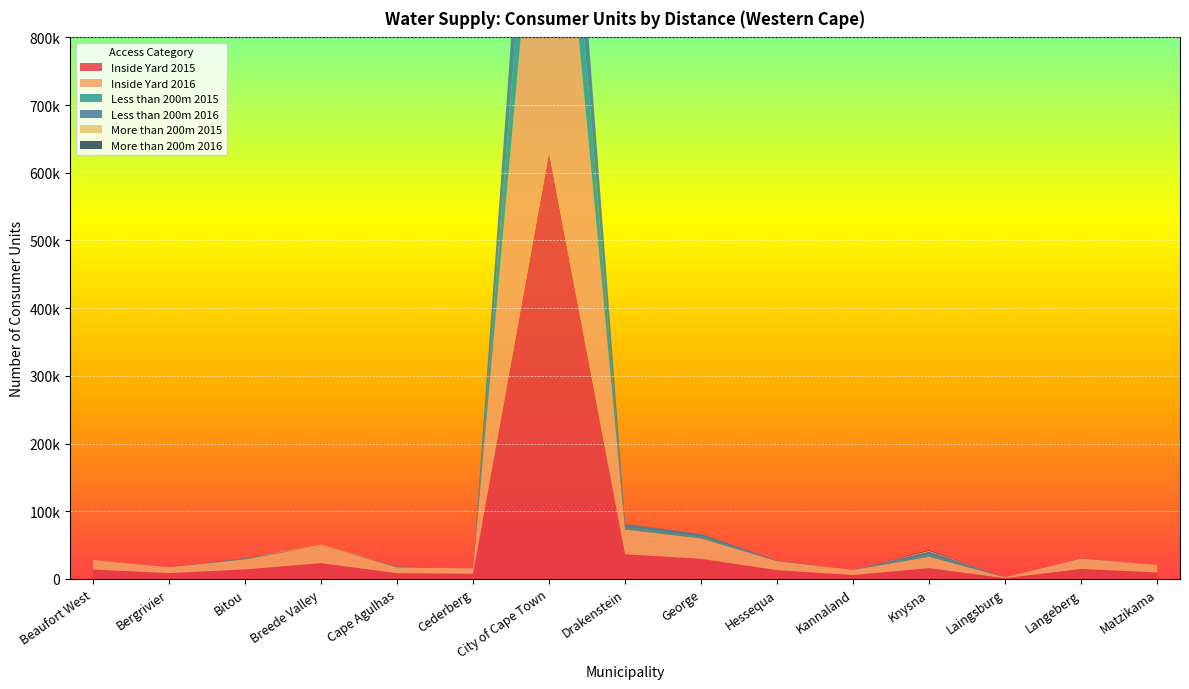

Reading left to right, extract all data points from this chart.

Inside Yard 2015: 13885	8639	14129	23369	8521	7710	629793	36448	29740	12945	5812	15932	1227	14765	9649
Inside Yard 2016: 14119	8652	14784	26358	8615	7910	636470	36552	30106	13316	7537	16826	1278	15244	11180
Less than 200m 2015: 31	89	929	0	599	0	155015	3750	3137	399	0	3768	0	235	0
Less than 200m 2016: 31	89	850	0	742	0	156755	4135	3362	427	0	3744	0	235	0
More than 200m 2015: 0	0	0	985	0	0	0	163	120	0	0	1179	0	0	0
More than 200m 2016: 0	0	0	0	0	0	0	297	120	0	0	929	0	0	0